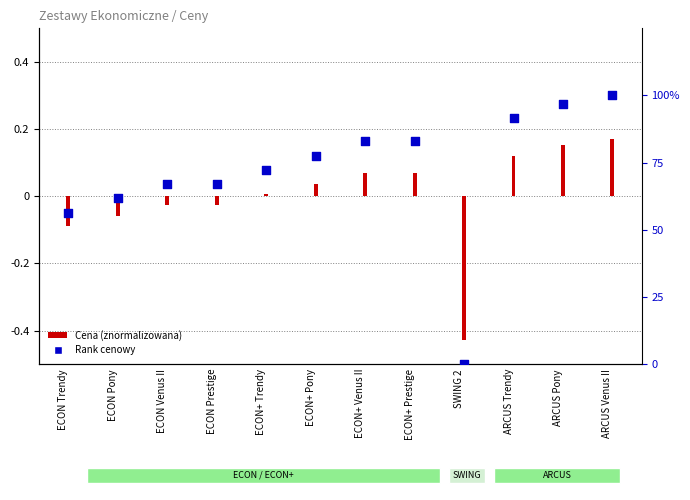

At which category is the sum across all series the highest?

ARCUS Venus II